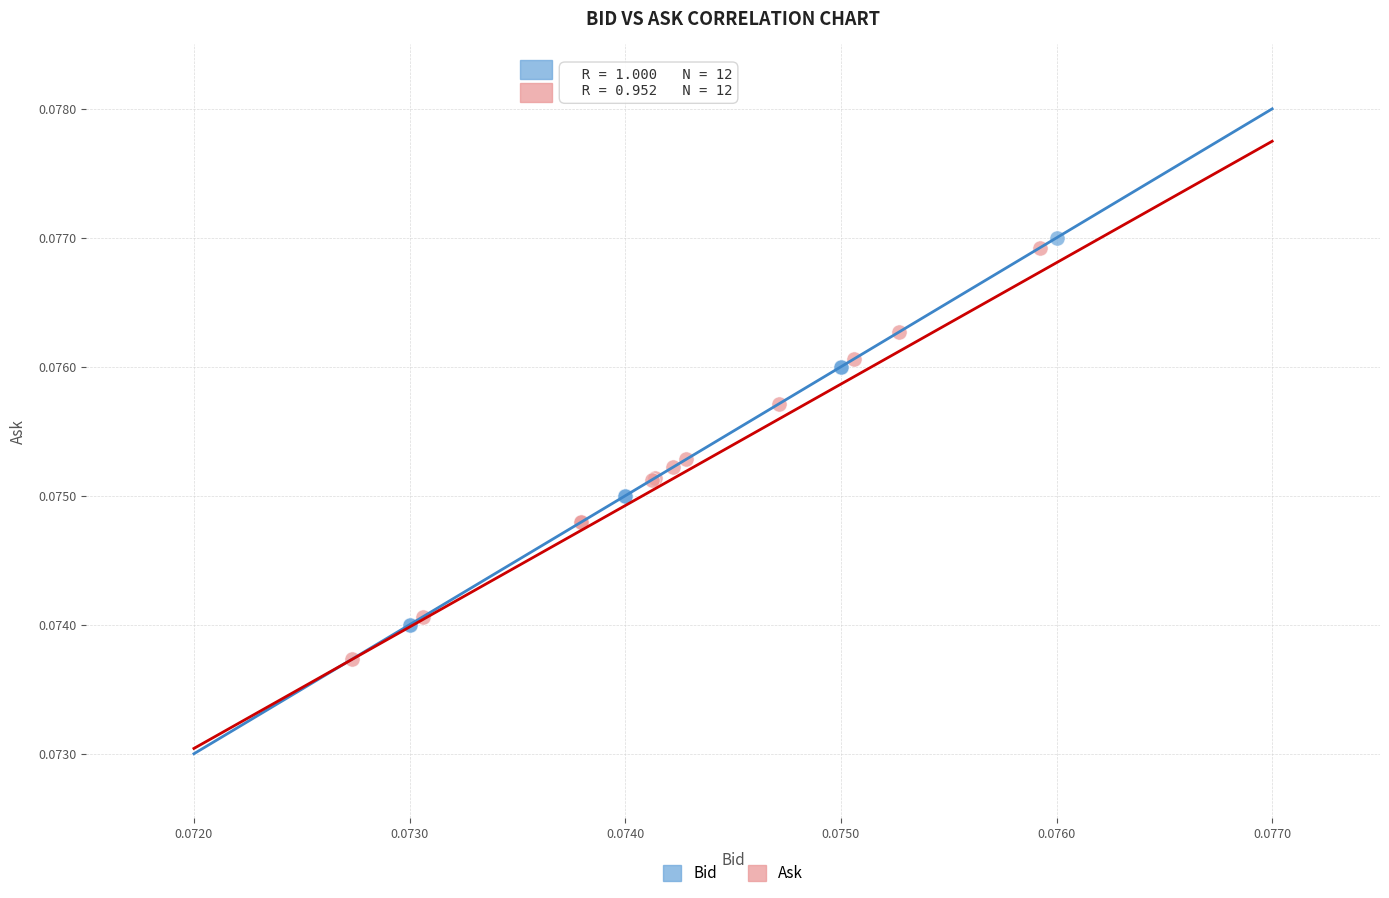

Which series contains the lowest Y value?

Ask